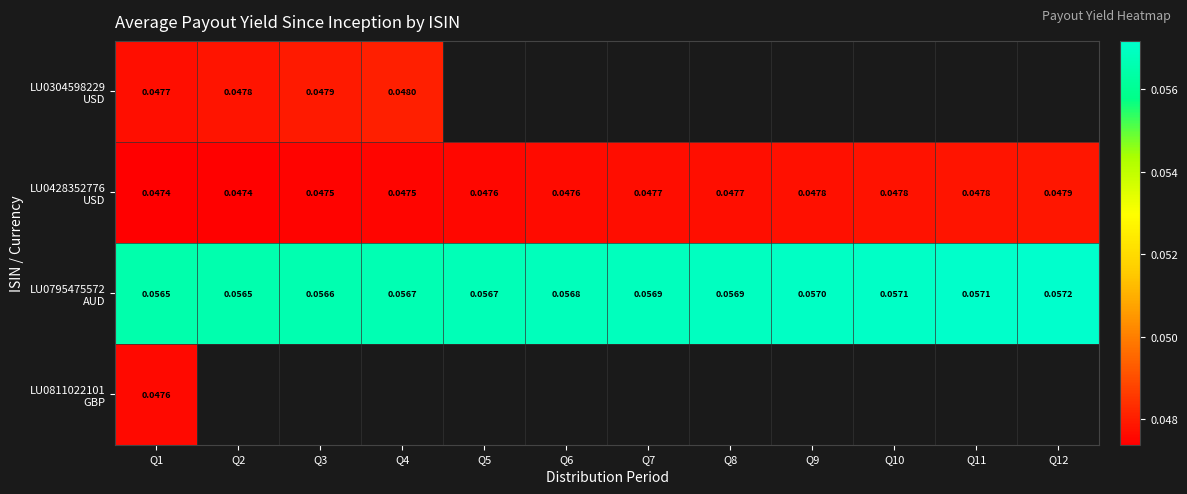

Which series has the widest spread of values?

LU0795475572 AUD